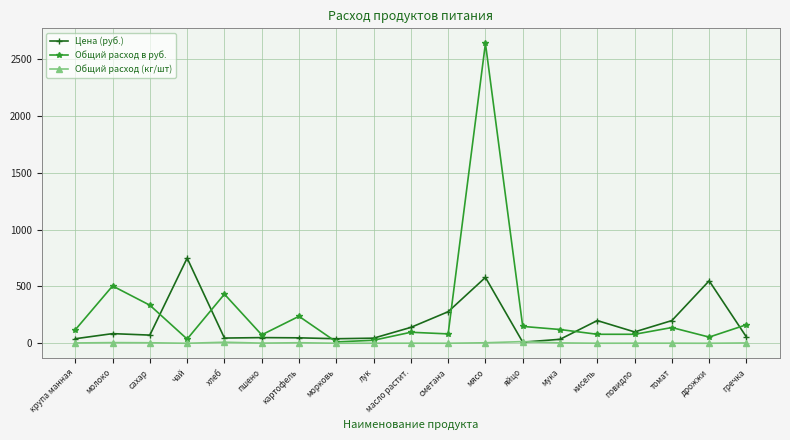

What is the average value of the Цена (руб.) series?

174.9